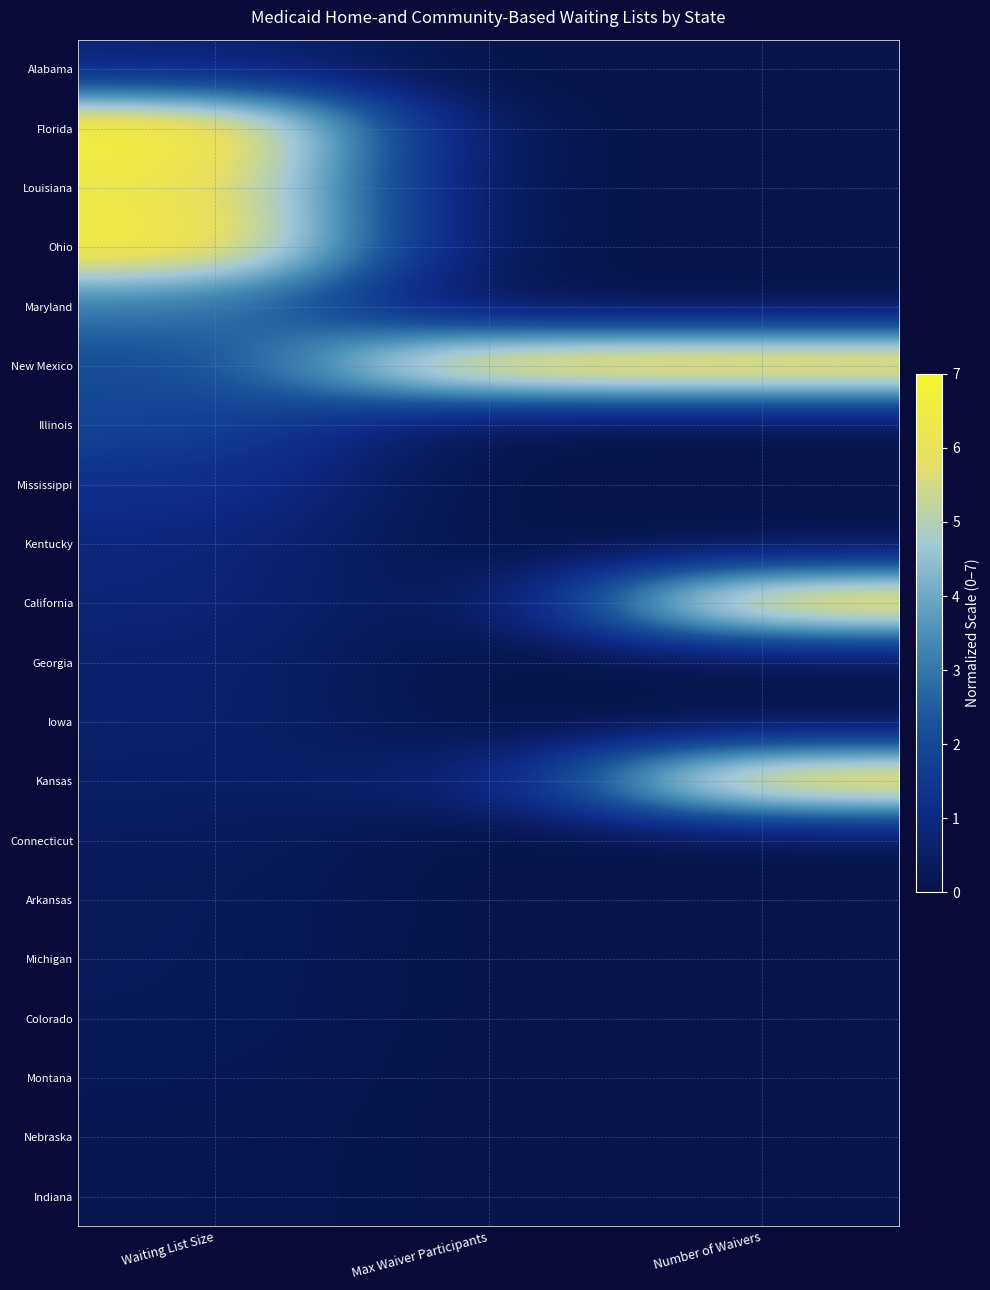

Reading right to left, what are all the values shown in this chart?

Alabama: Number of Waivers=0.0	Max Waiver Participants=0.0	Waiting List Size=0.8
Florida: Number of Waivers=0.0	Max Waiver Participants=0.0	Waiting List Size=7.0
Louisiana: Number of Waivers=0.0	Max Waiver Participants=0.0	Waiting List Size=6.3
Ohio: Number of Waivers=0.0	Max Waiver Participants=0.0	Waiting List Size=6.7
Maryland: Number of Waivers=0.0	Max Waiver Participants=0.0	Waiting List Size=3.1
New Mexico: Number of Waivers=7.0	Max Waiver Participants=7.0	Waiting List Size=2.0
Illinois: Number of Waivers=0.0	Max Waiver Participants=0.0	Waiting List Size=1.9
Mississippi: Number of Waivers=0.0	Max Waiver Participants=0.0	Waiting List Size=1.3
Kentucky: Number of Waivers=0.0	Max Waiver Participants=0.0	Waiting List Size=0.9
California: Number of Waivers=7.0	Max Waiver Participants=0.0	Waiting List Size=0.8
Georgia: Number of Waivers=0.0	Max Waiver Participants=0.0	Waiting List Size=0.7
Iowa: Number of Waivers=0.0	Max Waiver Participants=0.0	Waiting List Size=0.6
Kansas: Number of Waivers=7.0	Max Waiver Participants=0.6	Waiting List Size=0.5
Connecticut: Number of Waivers=0.0	Max Waiver Participants=0.0	Waiting List Size=0.4
Arkansas: Number of Waivers=0.0	Max Waiver Participants=0.0	Waiting List Size=0.3
Michigan: Number of Waivers=0.0	Max Waiver Participants=0.0	Waiting List Size=0.3
Colorado: Number of Waivers=0.0	Max Waiver Participants=0.0	Waiting List Size=0.3
Montana: Number of Waivers=0.0	Max Waiver Participants=0.0	Waiting List Size=0.2
Nebraska: Number of Waivers=0.0	Max Waiver Participants=0.0	Waiting List Size=0.2
Indiana: Number of Waivers=0.0	Max Waiver Participants=0.0	Waiting List Size=0.1